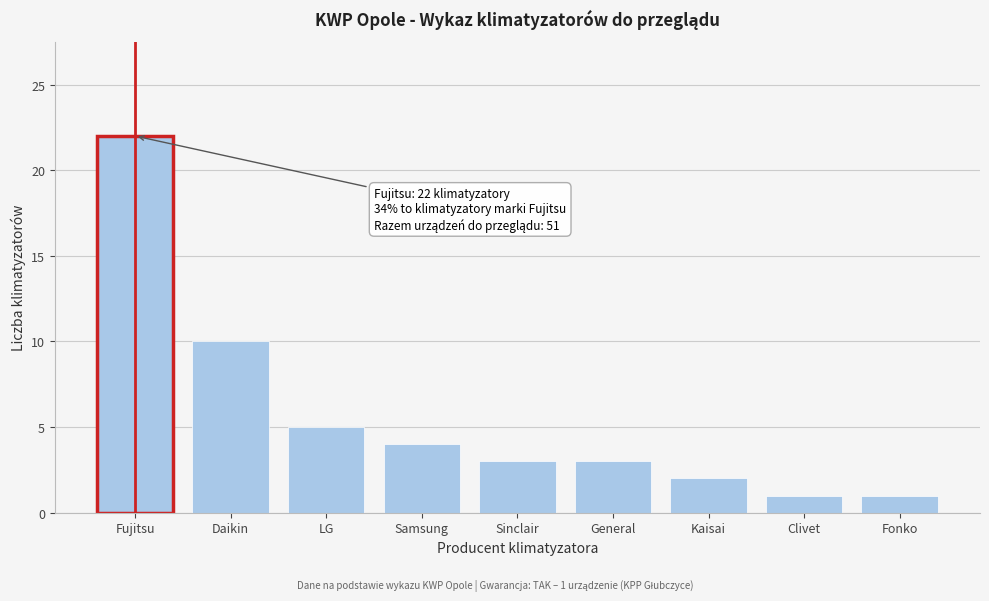

Reading right to left, extract all data points from this chart.

1	1	2	3	3	4	5	10	22